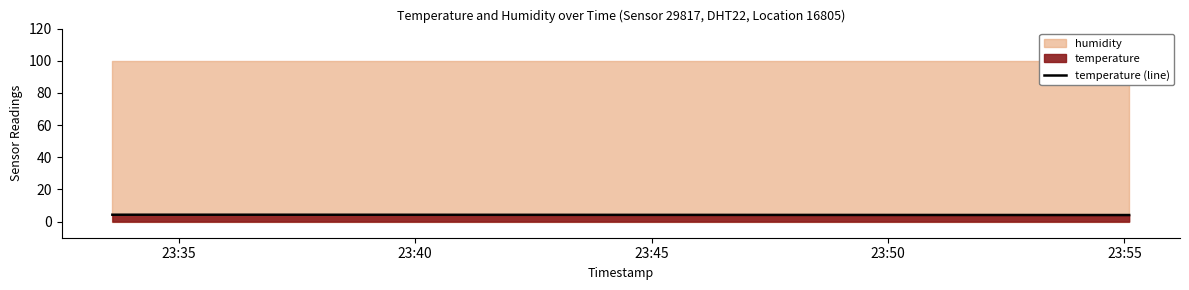

What is the minimum value for temperature (line)?

4.1